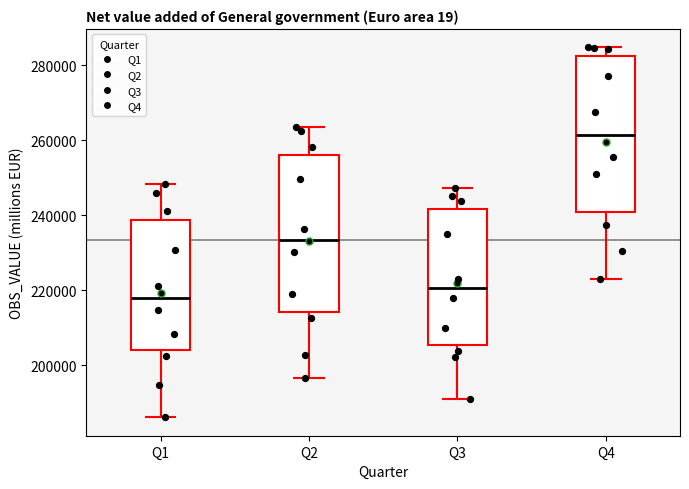

Reading left to right, read every box against the y-axis: the position of its median line, the range the box covers, and the ends of its whiskers. The values are not printed on the chart, so give them approximately, as read against the axis.

Q1: median 218000, box 204000 to 238000, whiskers 186000 to 248000
Q2: median 234000, box 214000 to 256000, whiskers 196000 to 264000
Q3: median 220000, box 206000 to 242000, whiskers 190000 to 248000
Q4: median 262000, box 240000 to 282000, whiskers 222000 to 284000